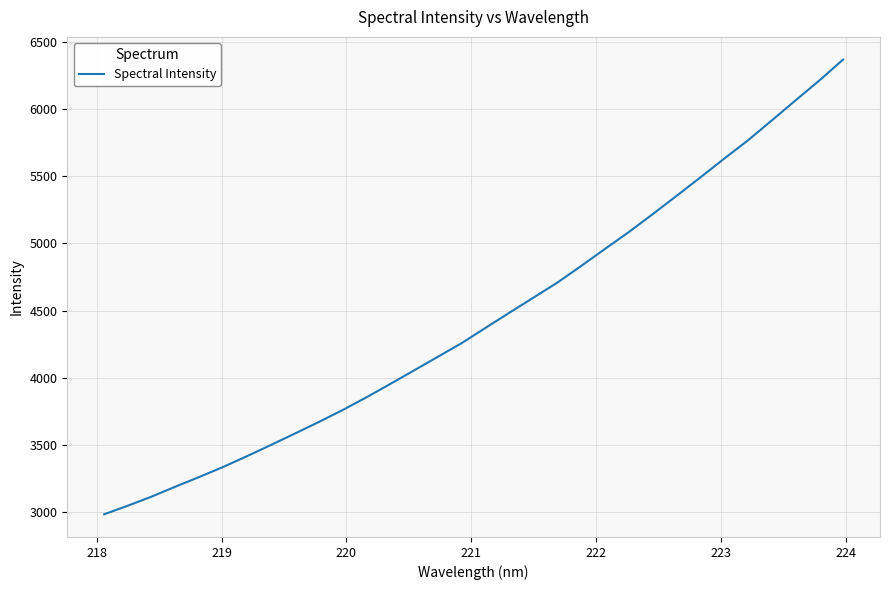

Does the chart display data point markers on the line(s)?

No